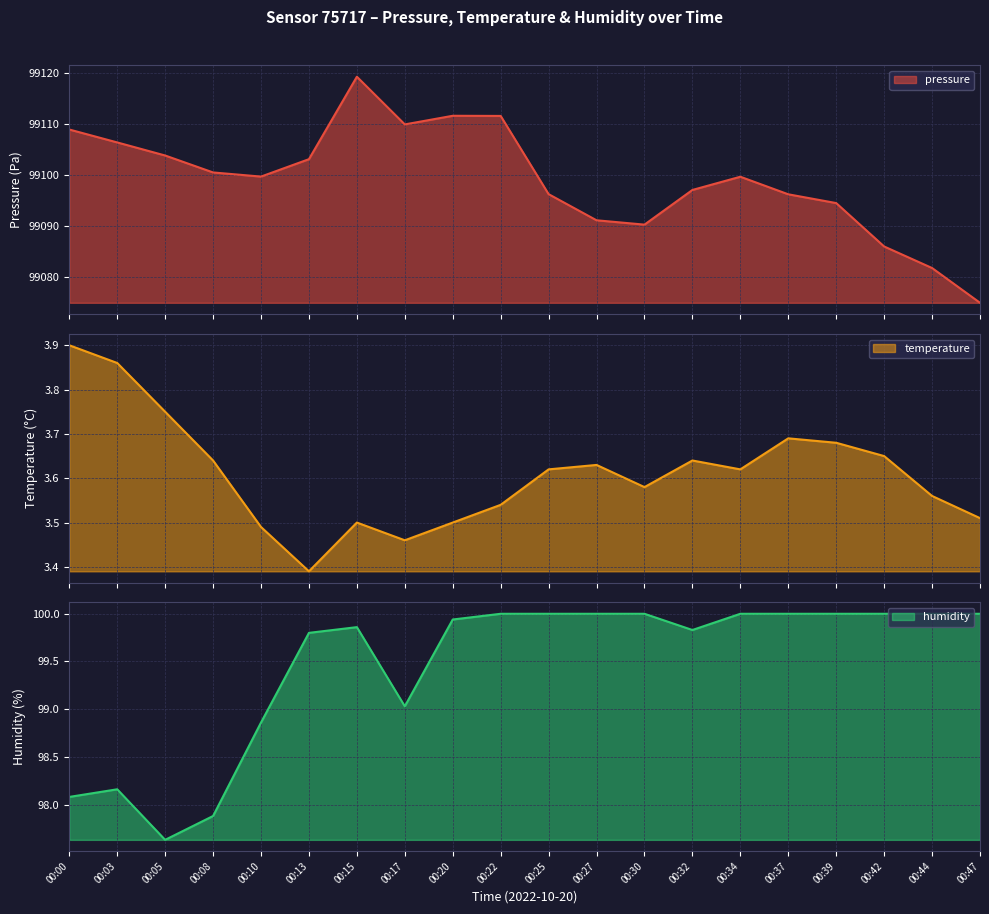

How many lines are shown in the chart?

3